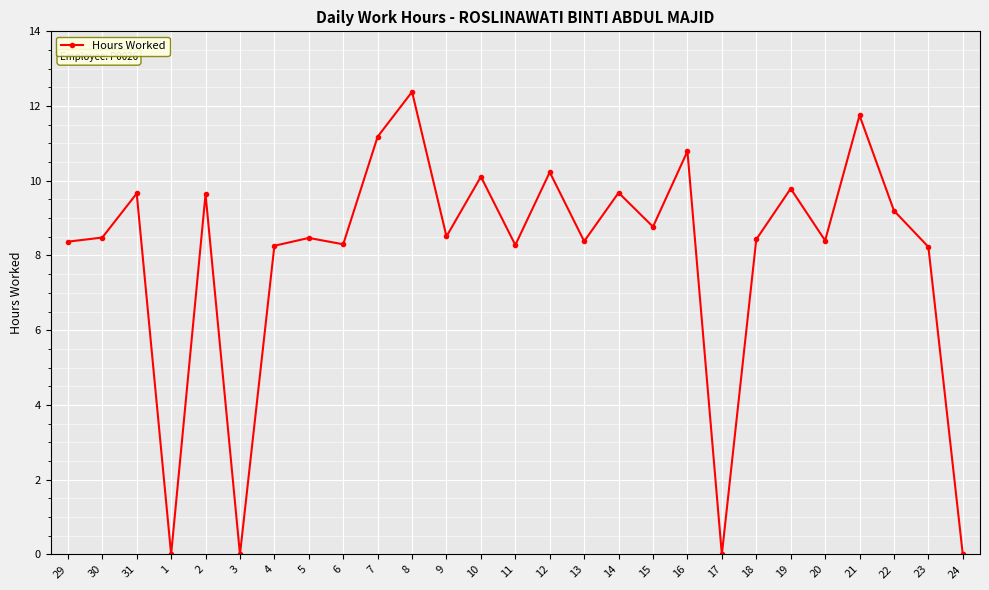

How many values exceed 8?

23